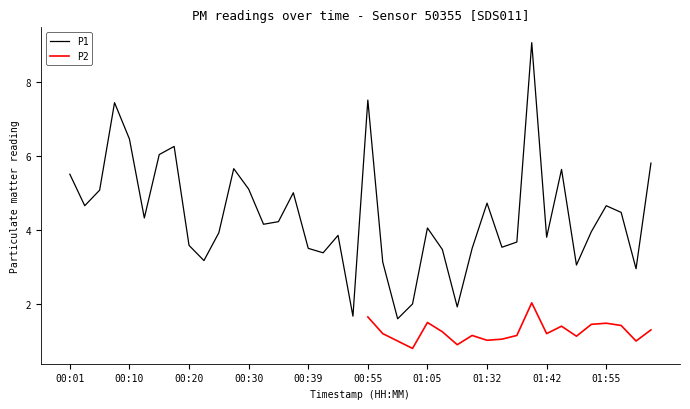

What is the highest value of the P1 series?

9.1